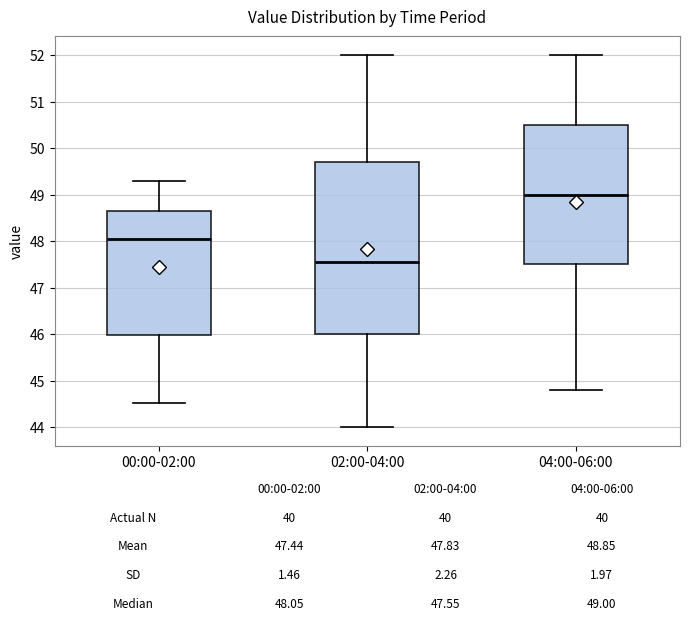

Which box is the tallest, from its lower edge to its upper edge?

02:00-04:00